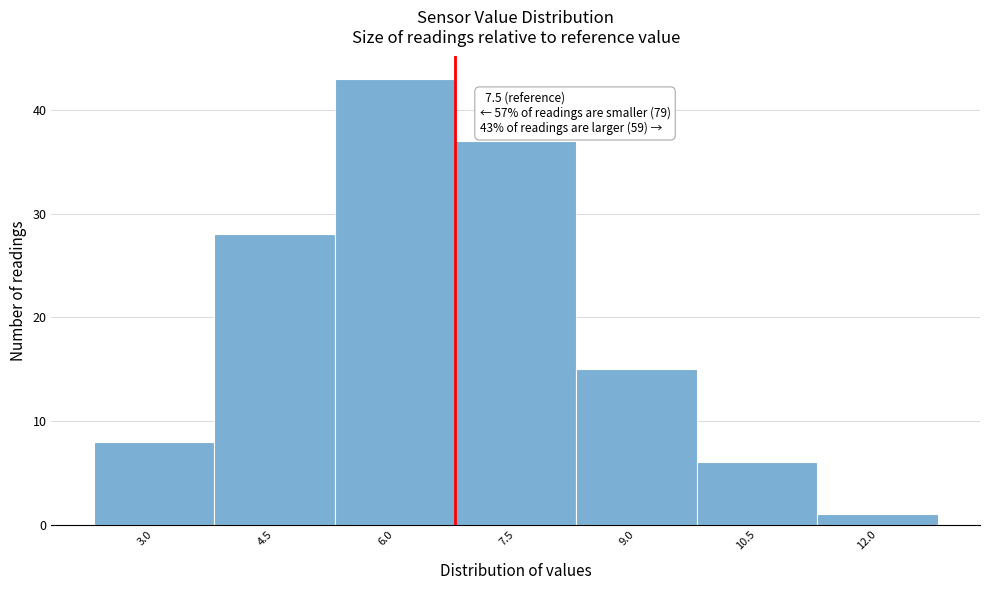

Reading right to left, transcribe all the data shown in this chart.

12.0=1	10.5=6	9.0=15	7.5=37	6.0=43	4.5=28	3.0=8